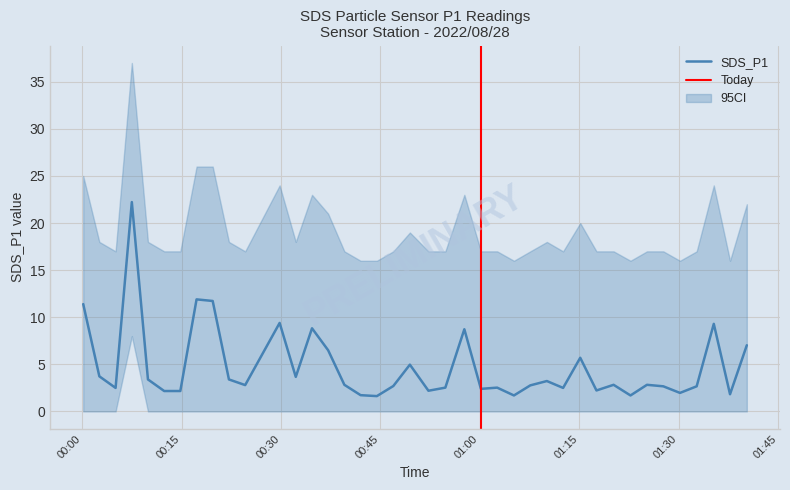

How many points are higher than both their immediate neighbors (excluding endpoints)?

12